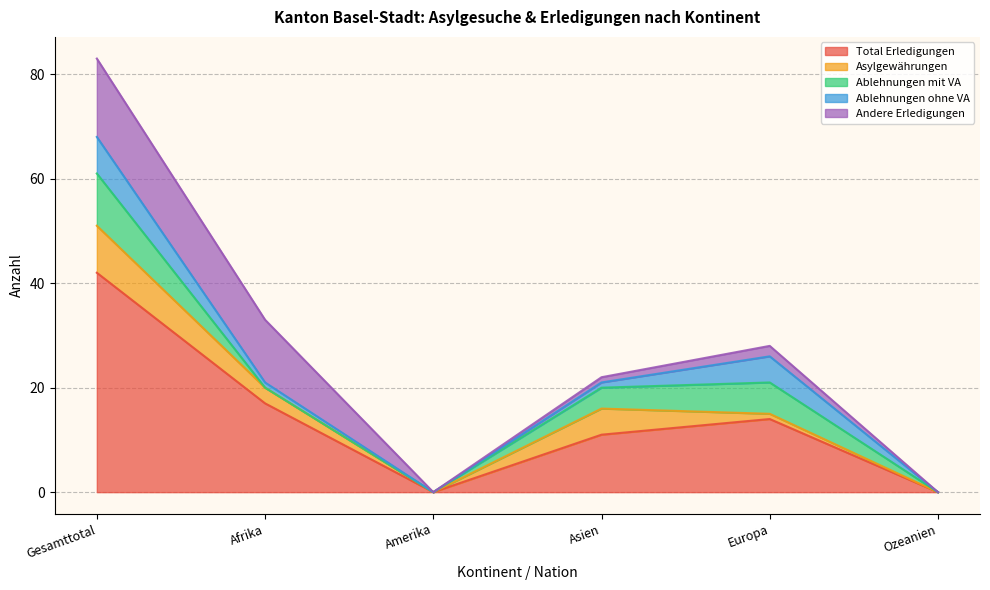

Which series ends up on top after the final intersection of Asylgewährungen and Ablehnungen ohne VA?

Ablehnungen ohne VA